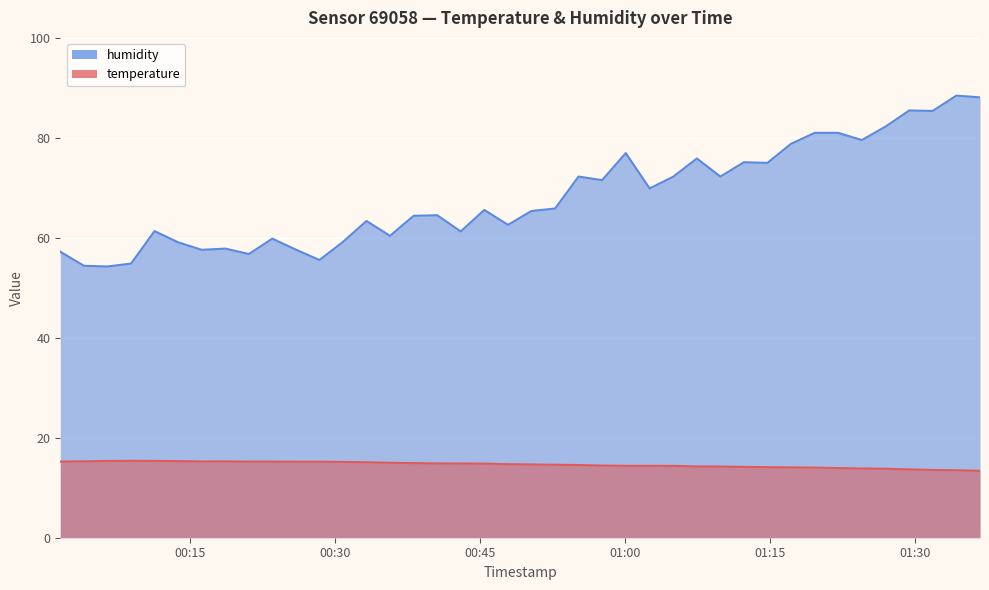

What is the minimum value for temperature?

13.4